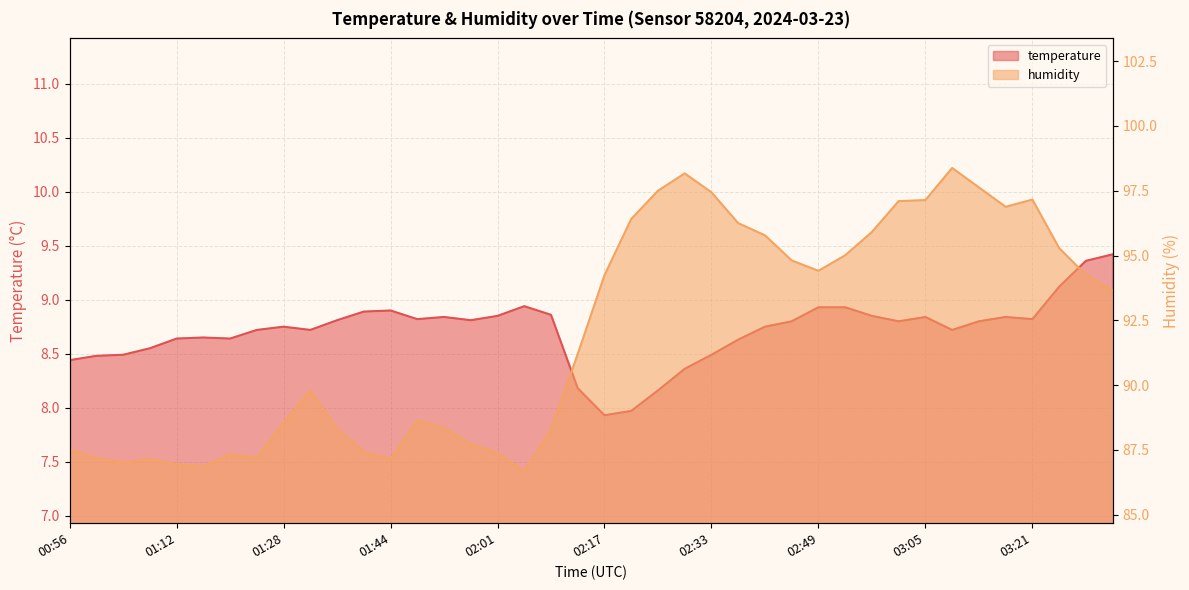

Rank the series at 01:49 from lowest to highest value.

temperature, humidity